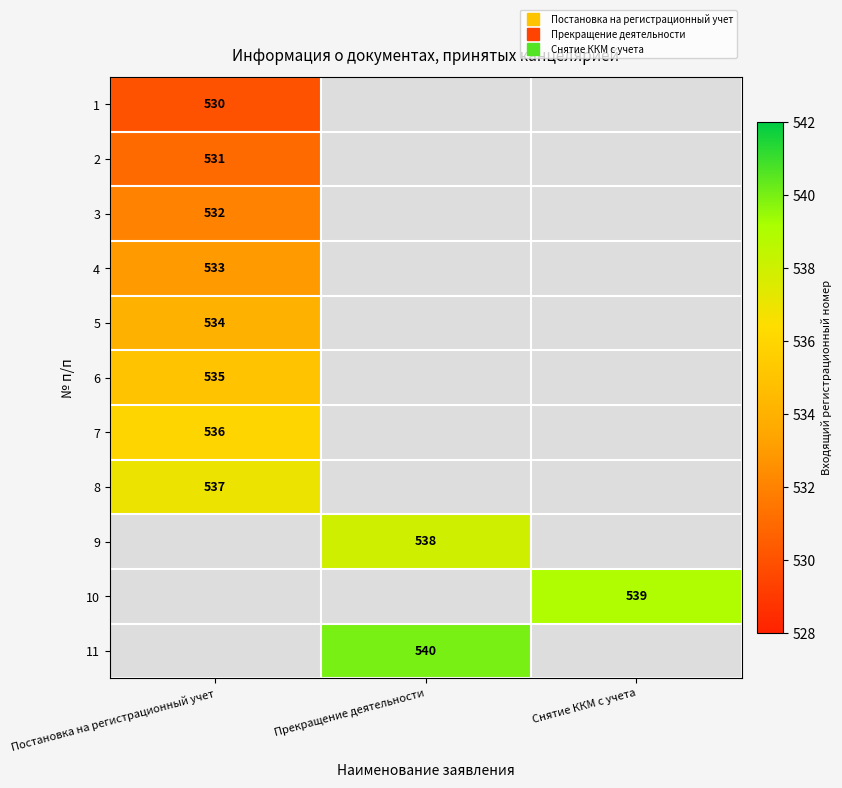

Which series has the widest spread of values?

1